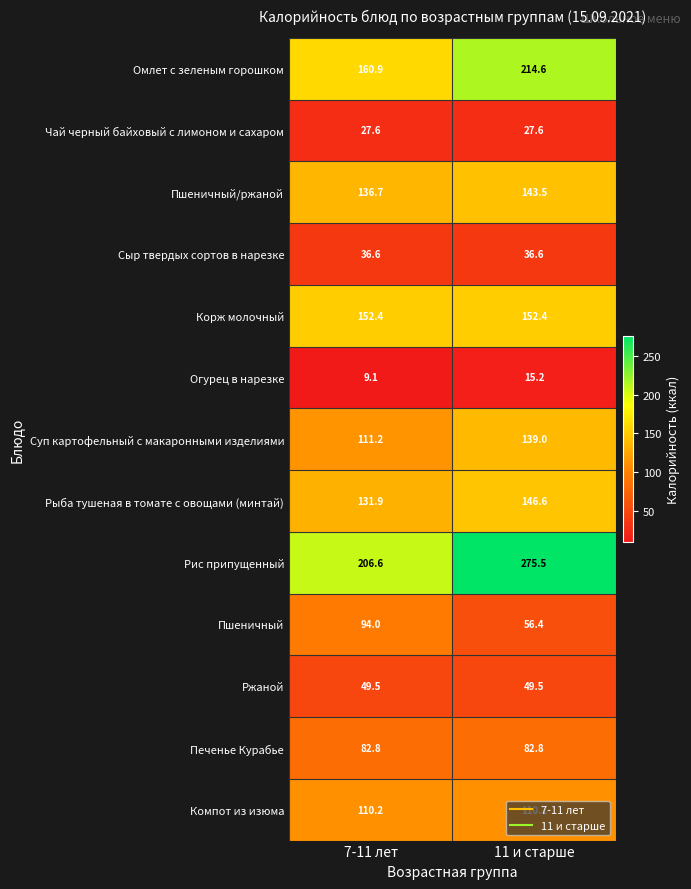

What is the maximum value for Огурец в нарезке?

15.2